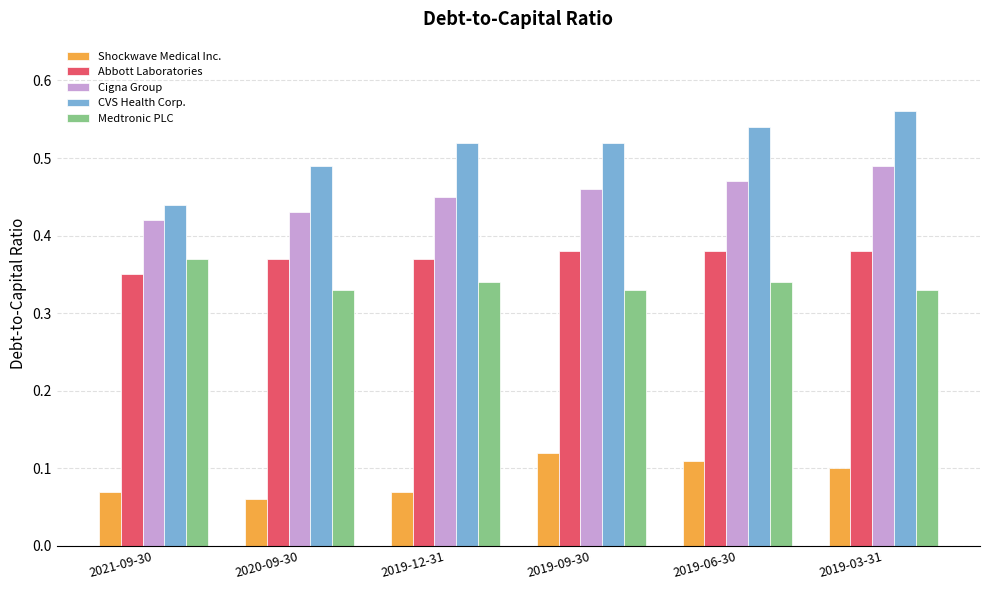

Which label corresponds to the smallest value in the chart?

2020-09-30